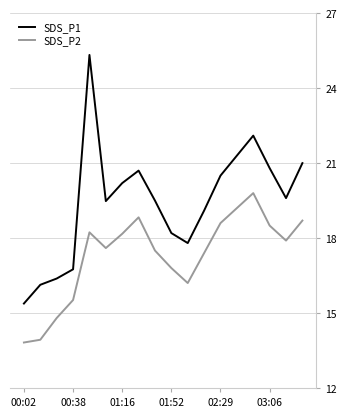

Which series has the widest spread of values?

SDS_P1